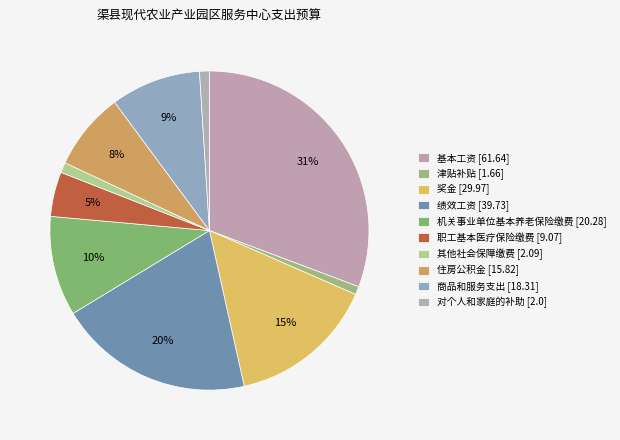

To the nearest percent, what portion does 对个人和家庭的补助 [2.0] represent?

1%